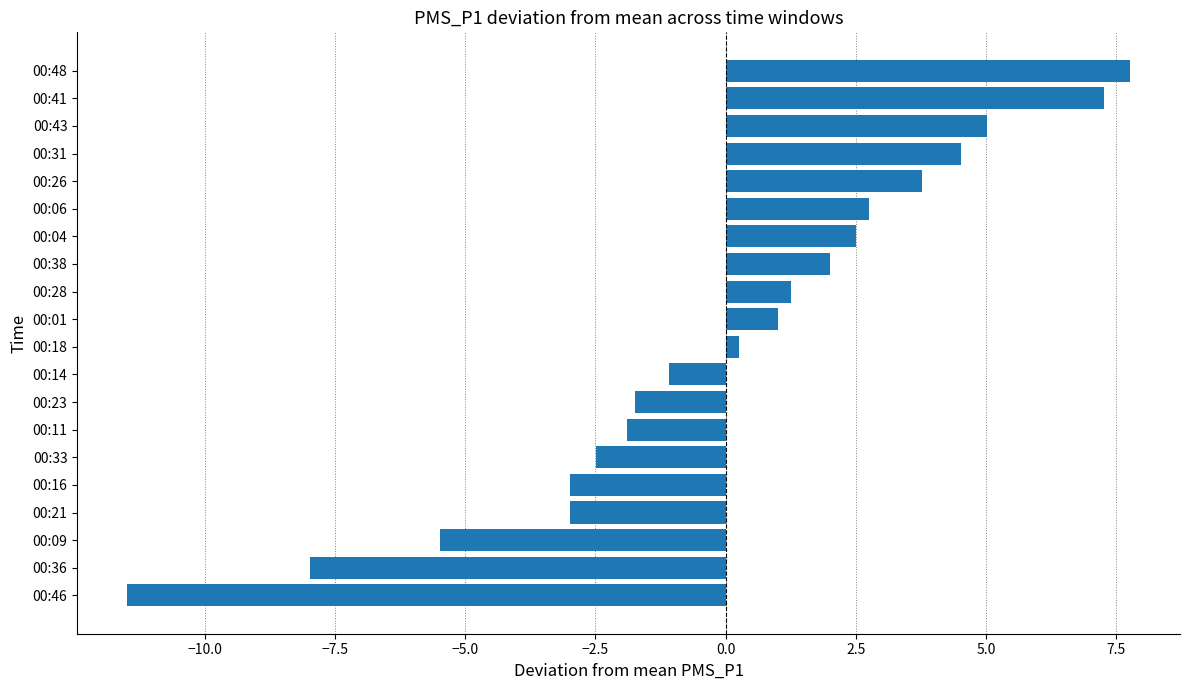

Reading top to bottom, list all the values displayed in this chart.

7.8	7.3	5.0	4.5	3.8	2.8	2.5	2.0	1.3	1.0	0.3	-1.1	-1.7	-1.9	-2.5	-3.0	-3.0	-5.5	-8.0	-11.5